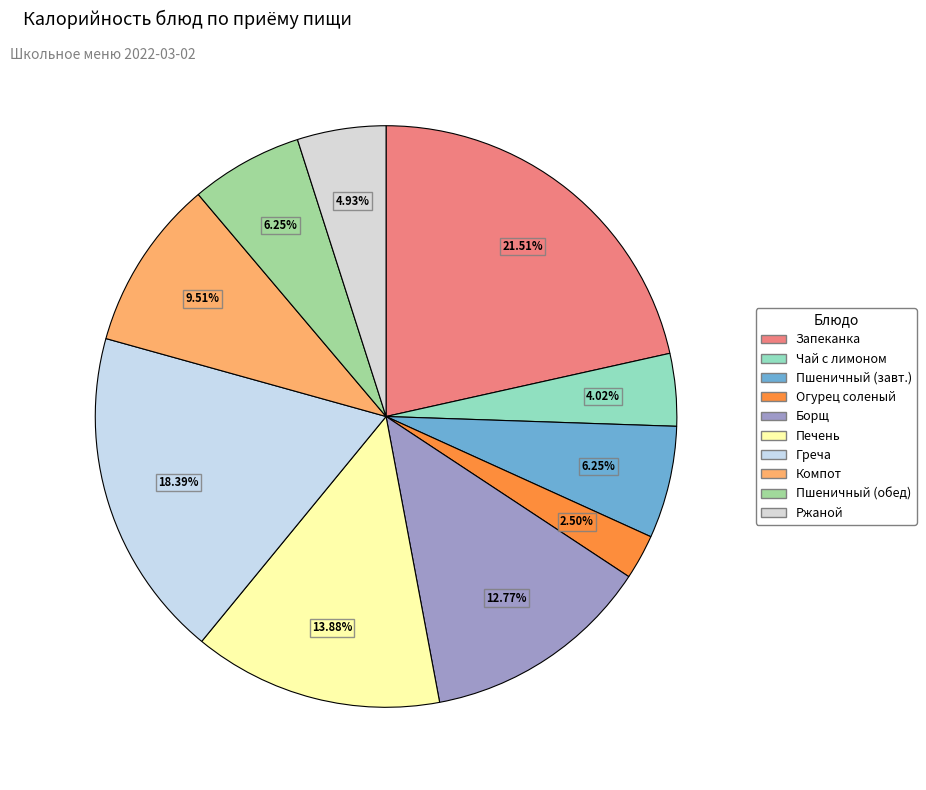

How many slices are in this pie chart?

10